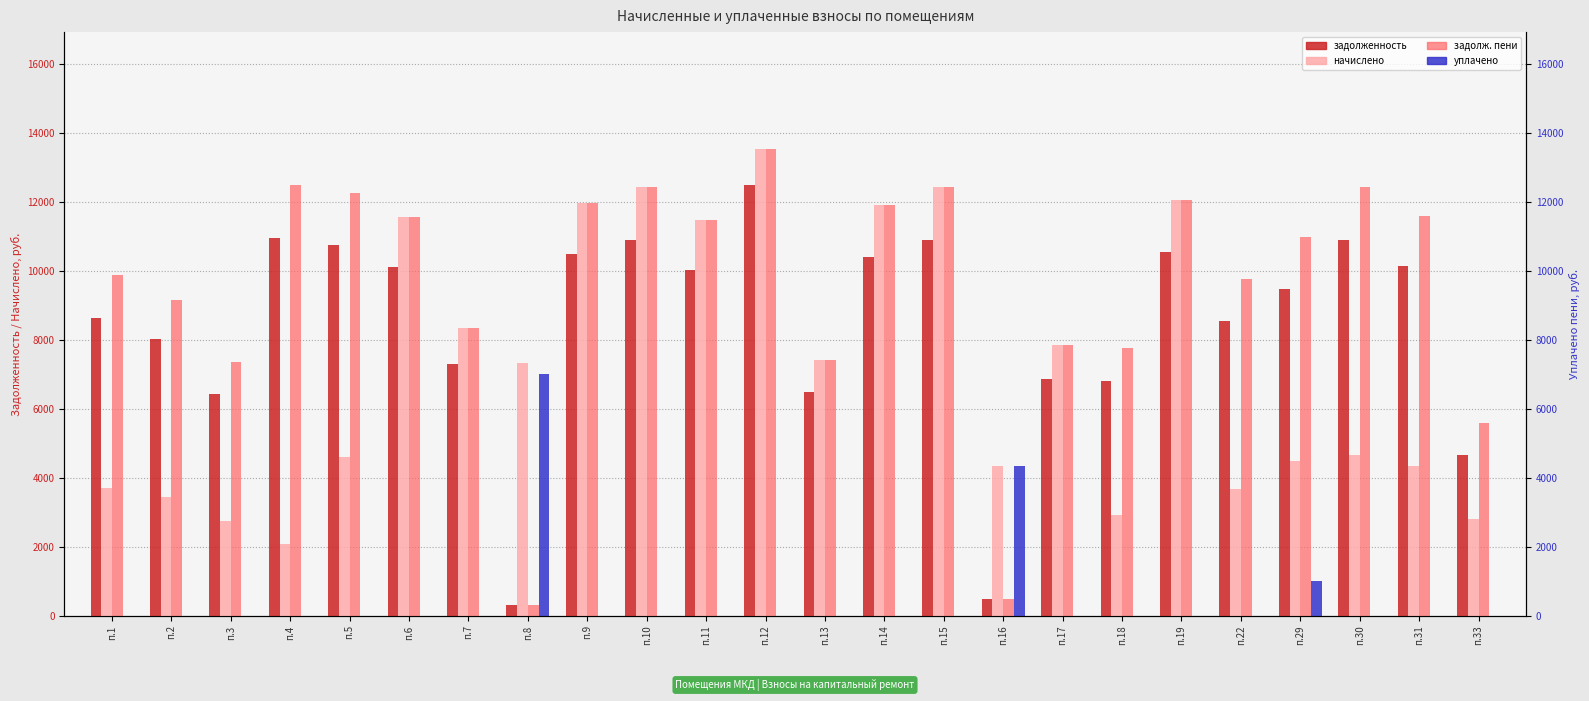

Does the chart contain any negative values?

No